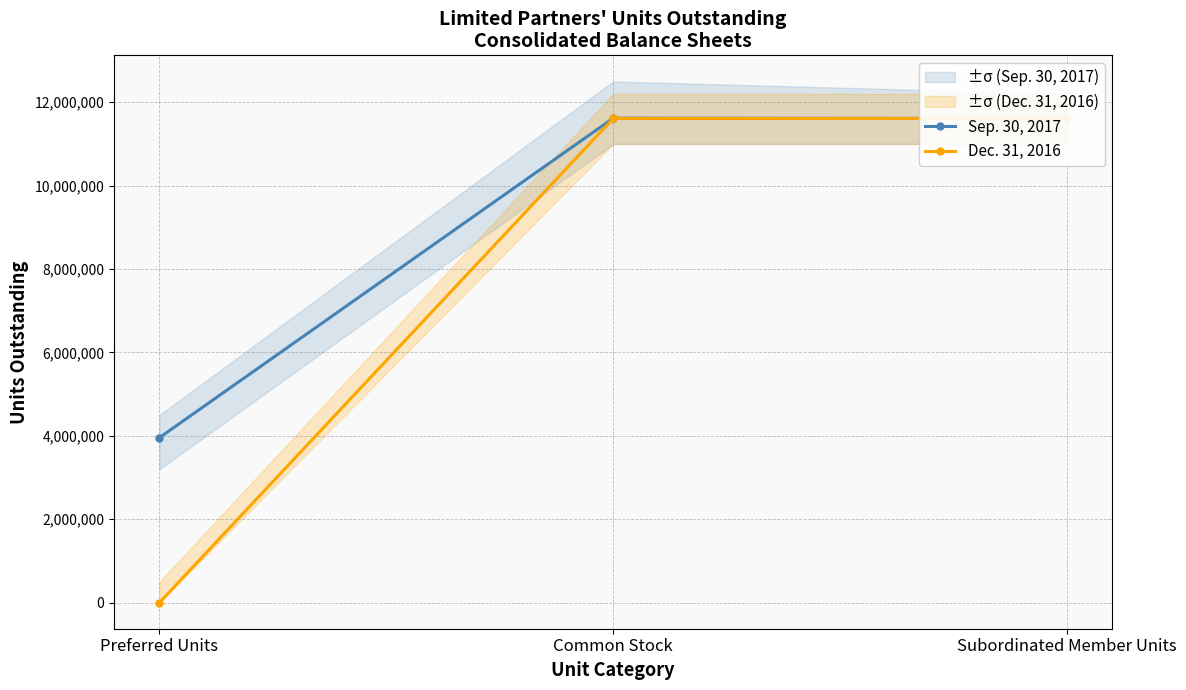

What is the spread (max minus min) of values at Preferred Units?

3956496